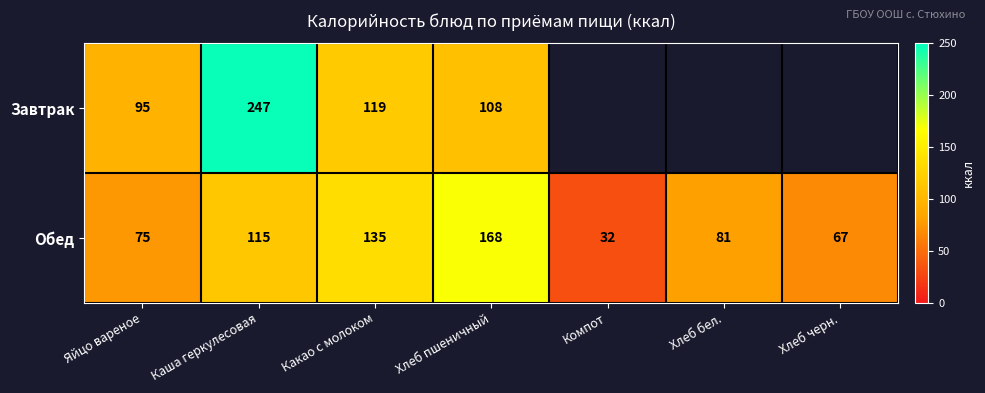

At how many categories does at least one series exceed 137?

2